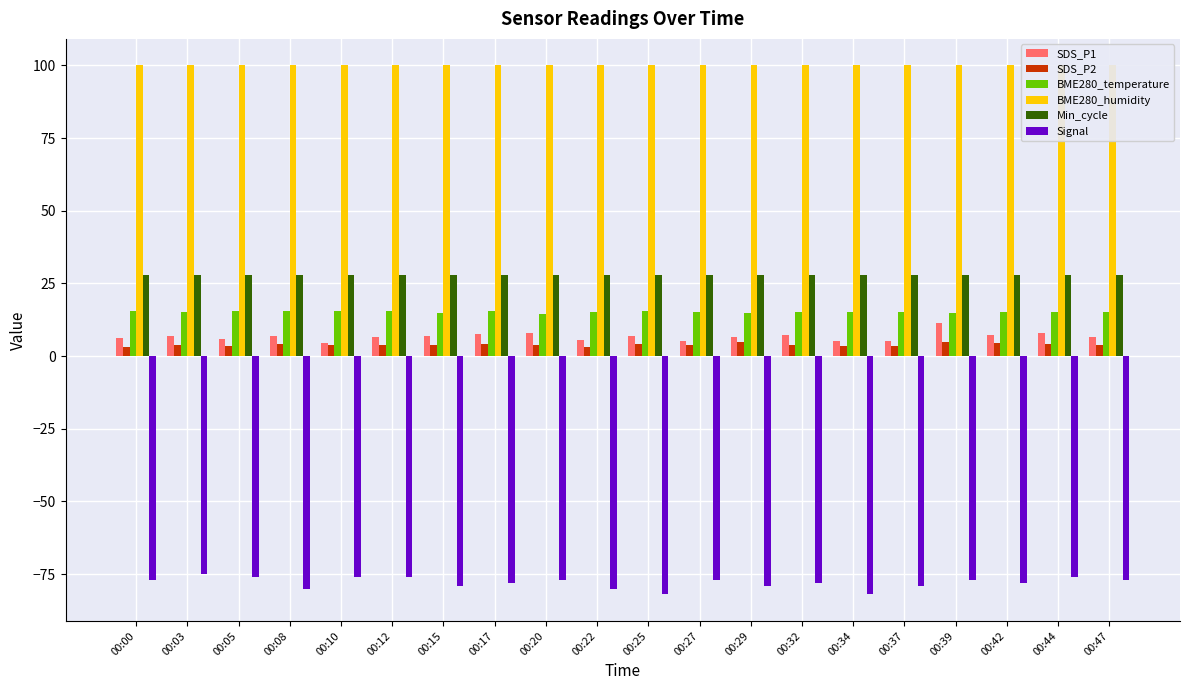

Where does the Signal series first go above -77?

00:03